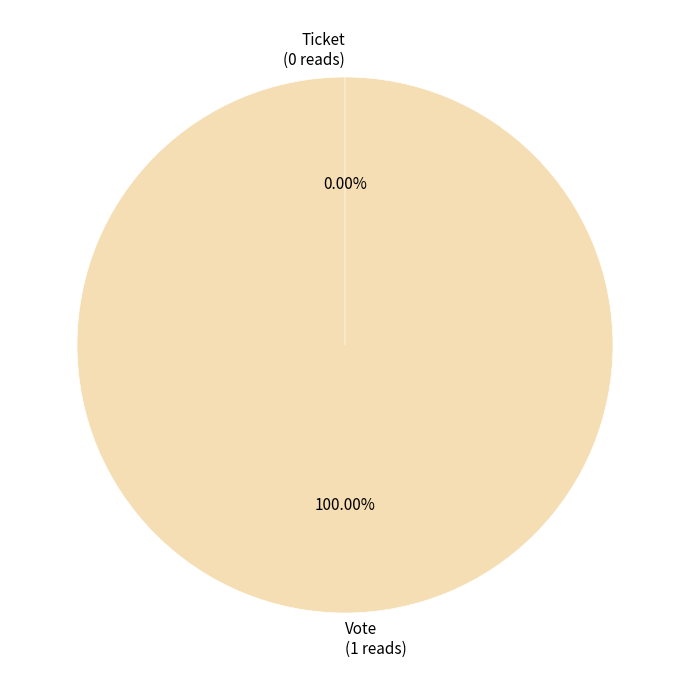

How many segments does this pie chart have?

2